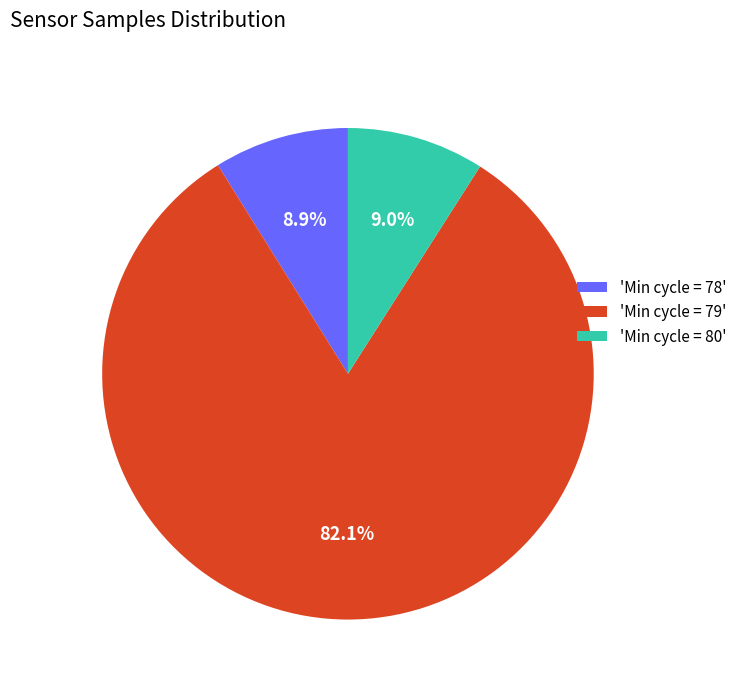

How many segments does this pie chart have?

3